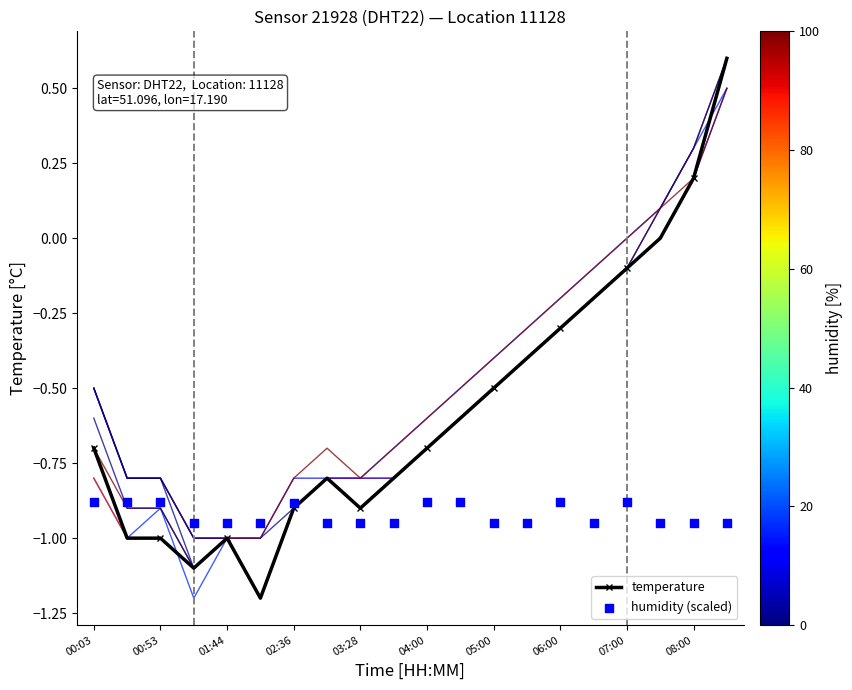

Is the value of humidity (scaled) at 13 greater than the value of temperature at 17?

No